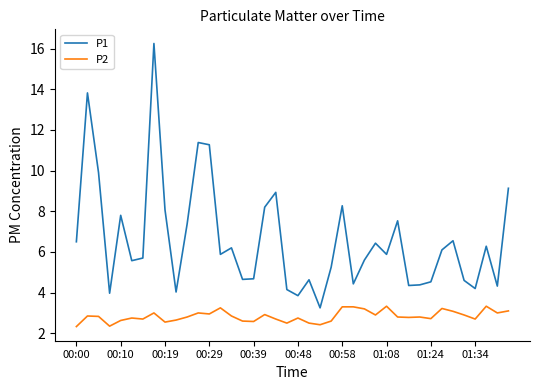

Which series has the widest spread of values?

P1